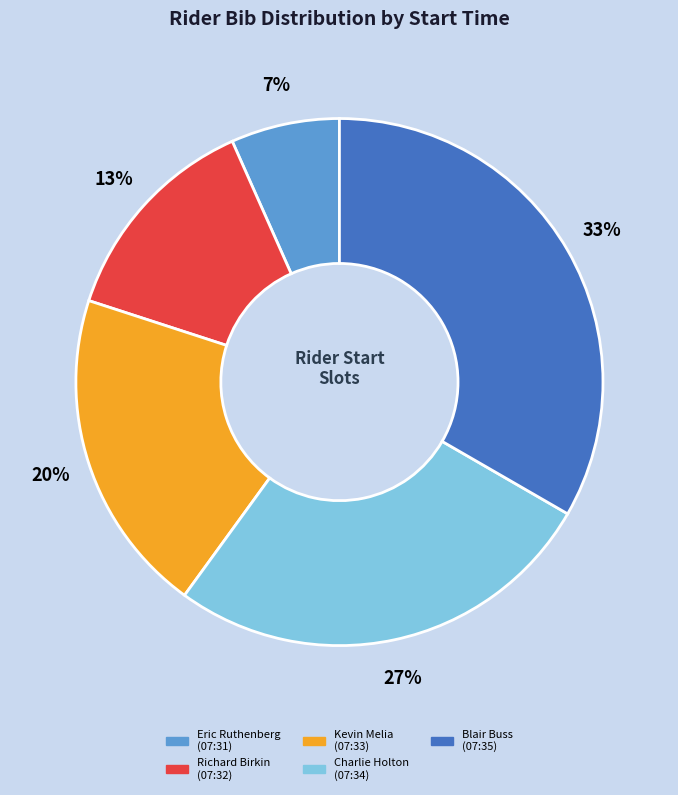

How many segments does this pie chart have?

5